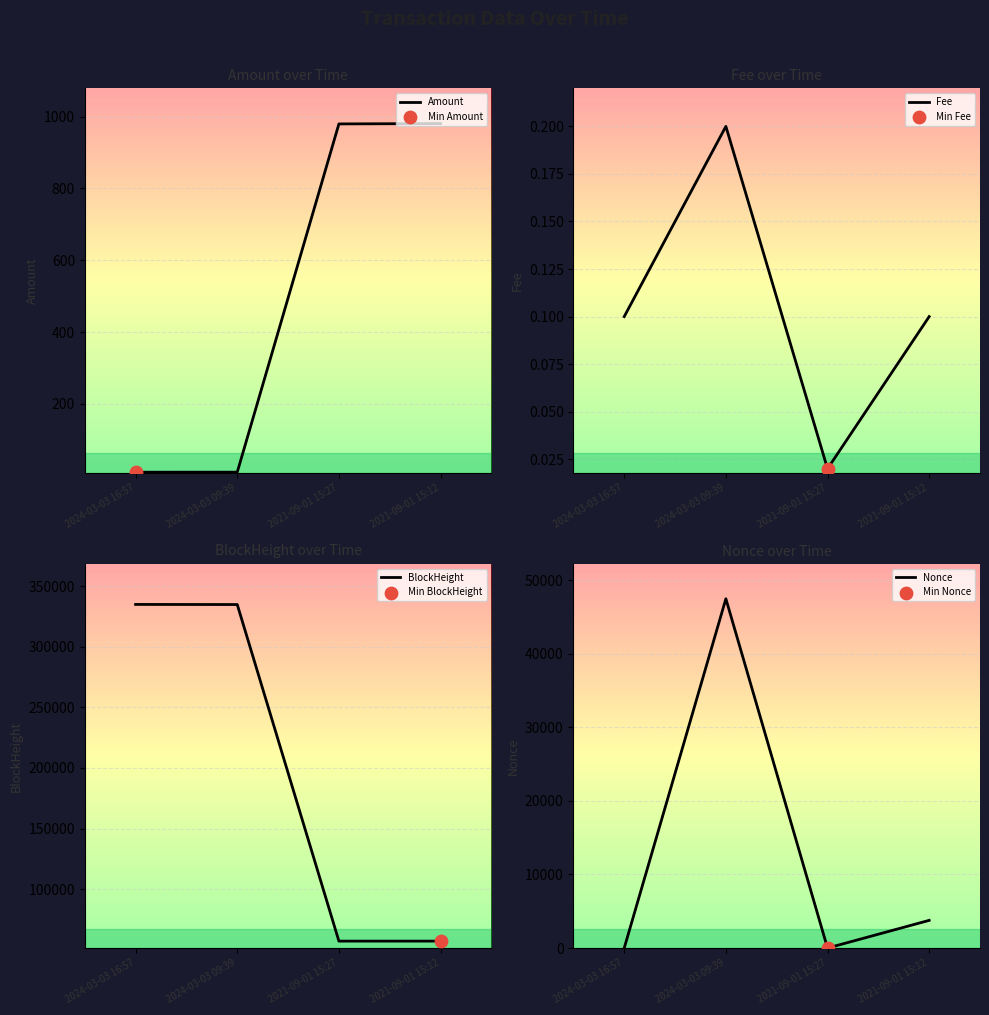

Which series reaches the maximum Y coordinate?

BlockHeight